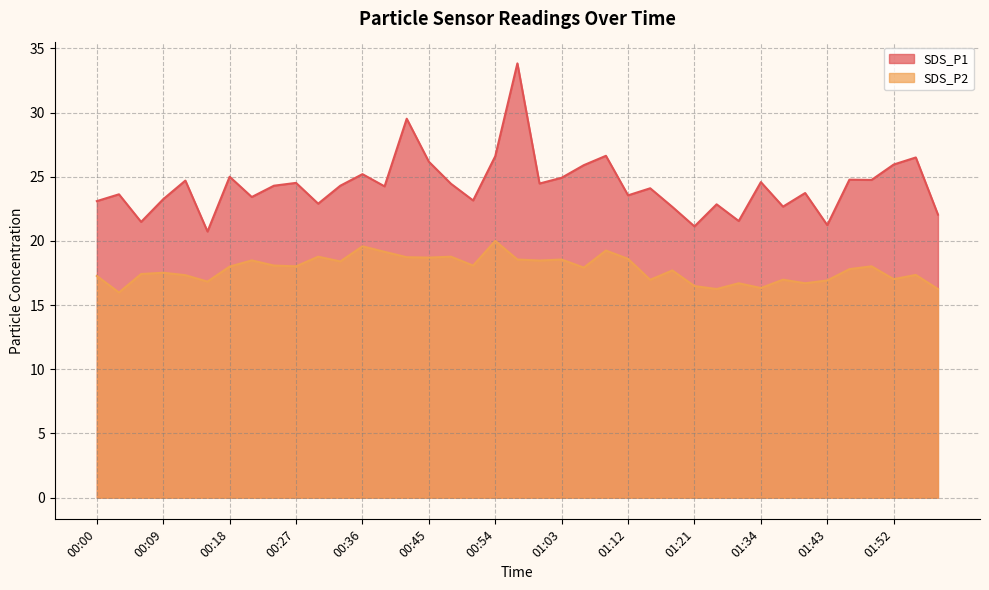

True or false: SDS_P1 line and SDS_P2 line cross at least once.

False